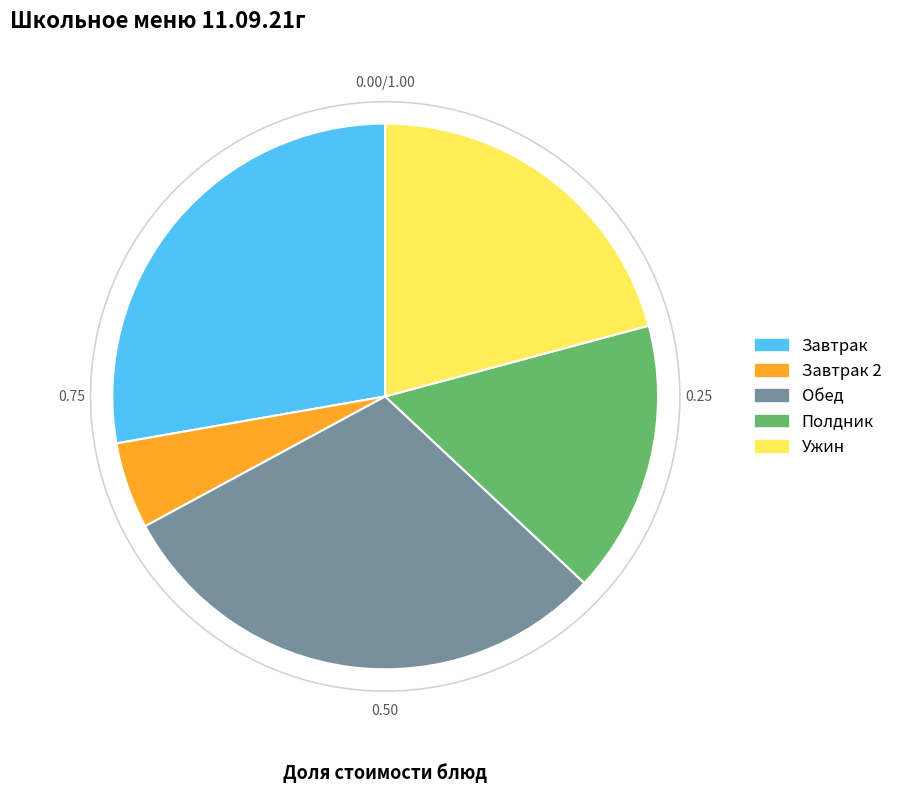

Is there any slice that represents more than half of the pie?

No